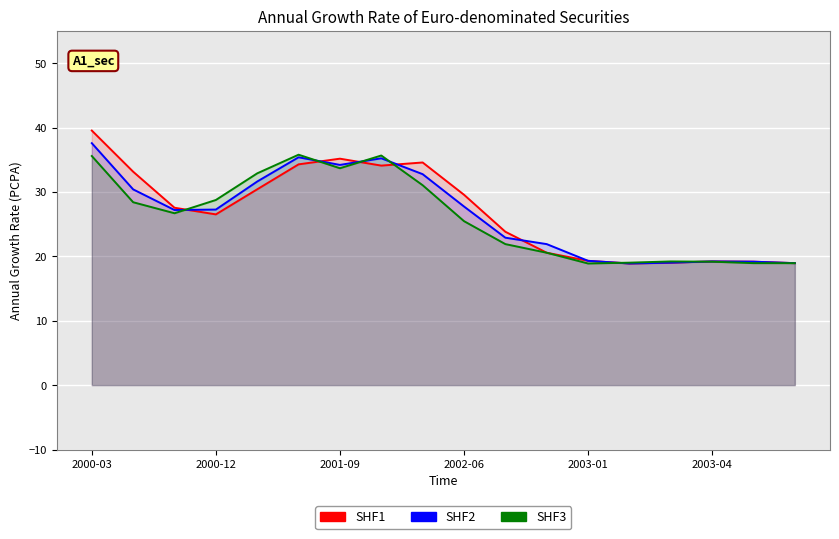

What is the average value of the SHF3 series?

26.1